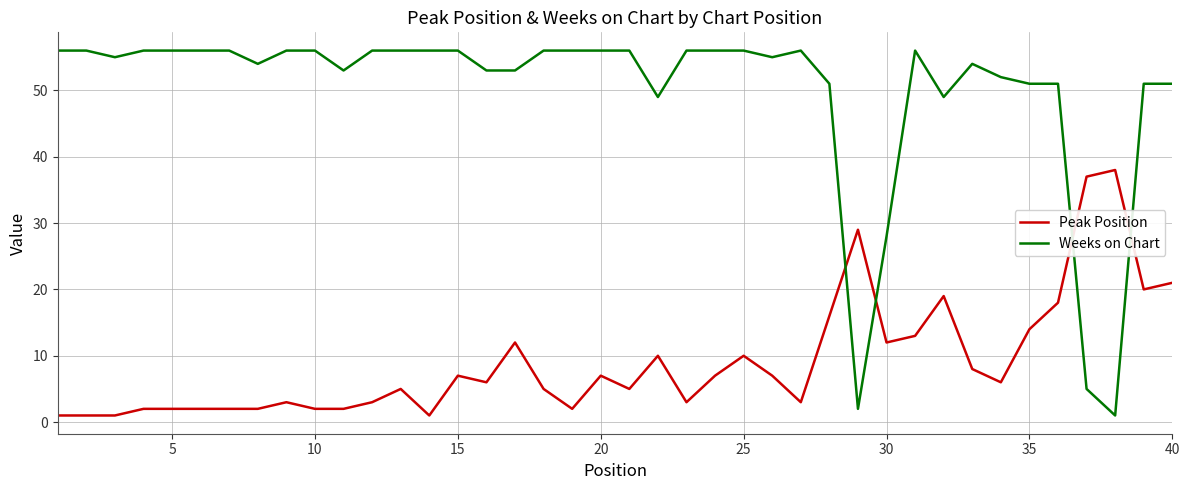

Which series has the widest spread of values?

Weeks on Chart